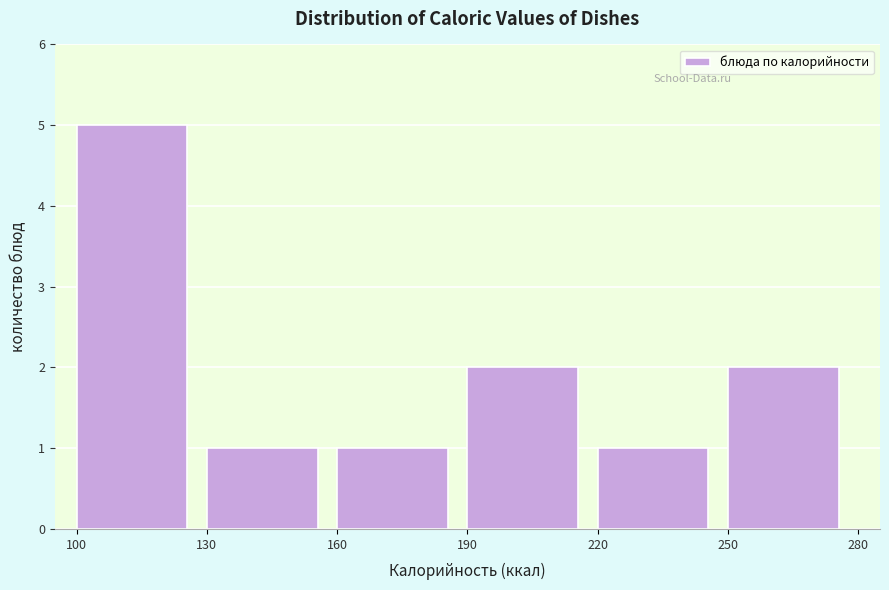

Reading left to right, list every bar in this chart as the range it spans on the x-axis followed by its height. The values are not printed on the chart, so give them approximately, as read against the axis.

100 to 130: 5
130 to 160: 1
160 to 190: 1
190 to 220: 2
220 to 250: 1
250 to 280: 2